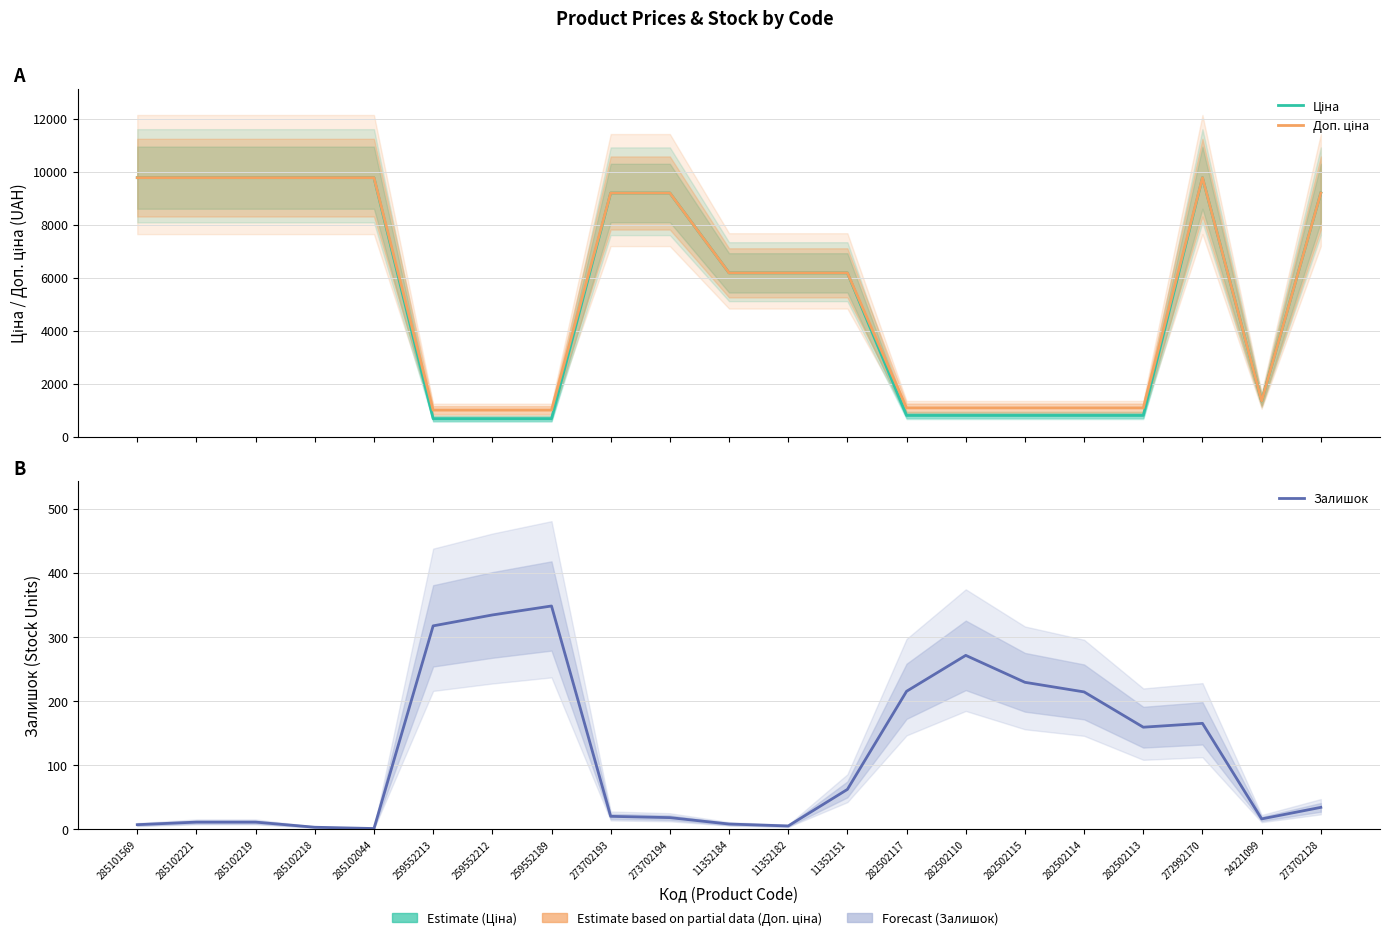

True or false: Ціна and Доп. ціна cross at least once.

False